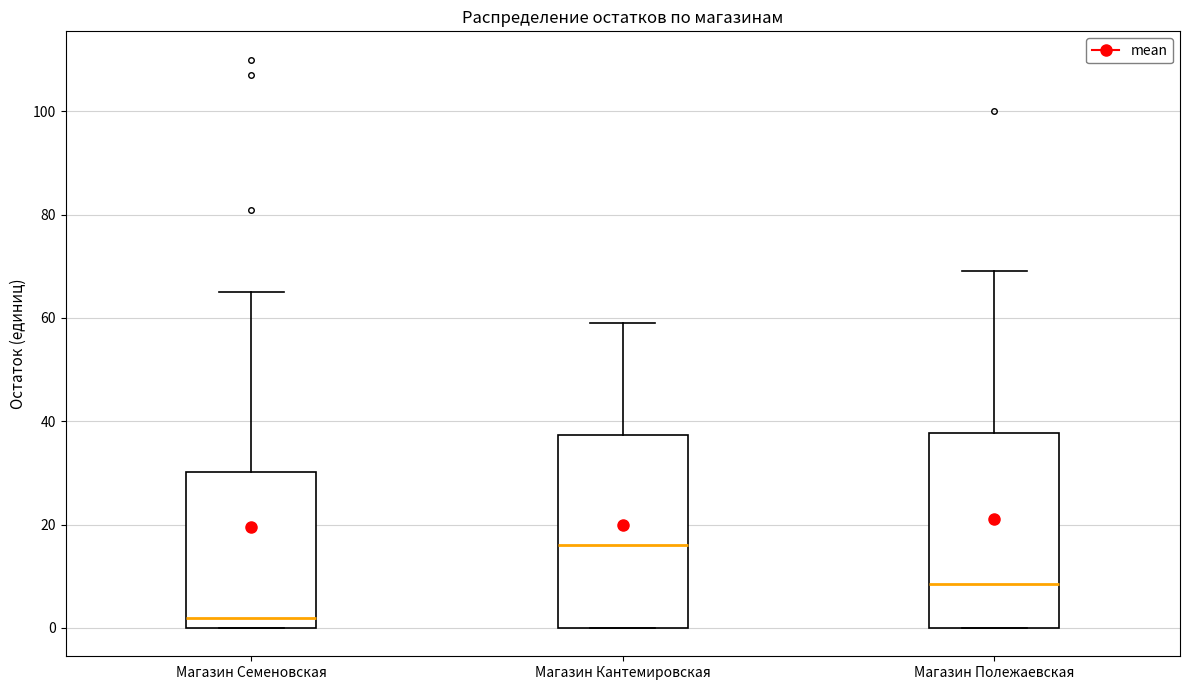

Where does the upper whisker of the box for Магазин Семеновская end on the y-axis? The values are not printed on the chart, so give them approximately, as read against the axis.

66